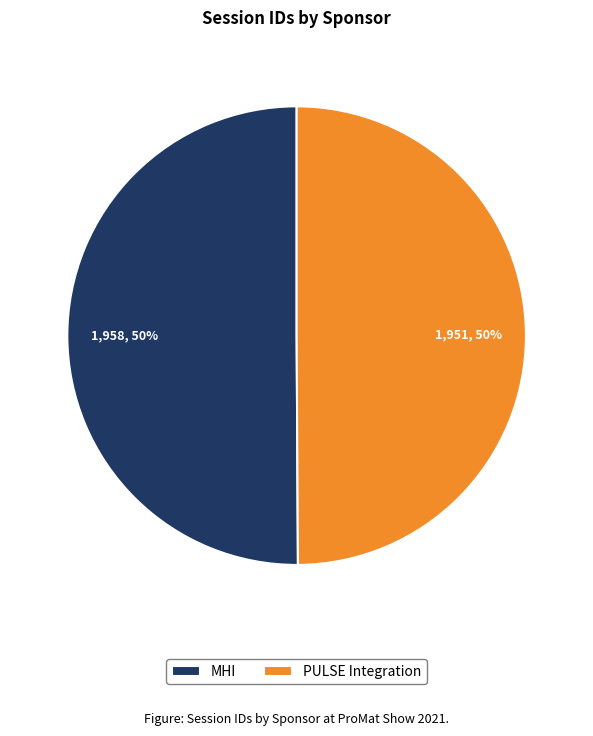

To the nearest percent, what percentage of the pie is PULSE Integration?

50%